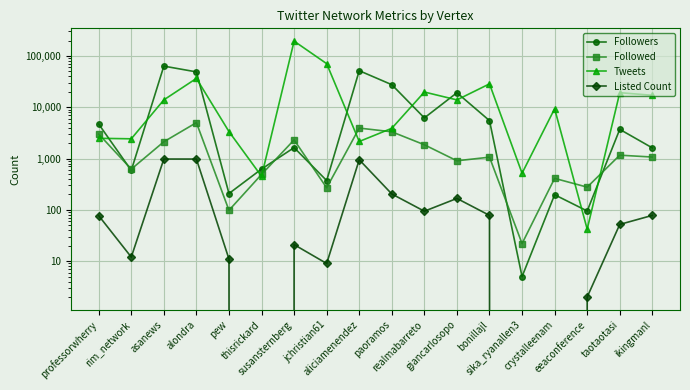

What is the highest value of the Followers series?

63354